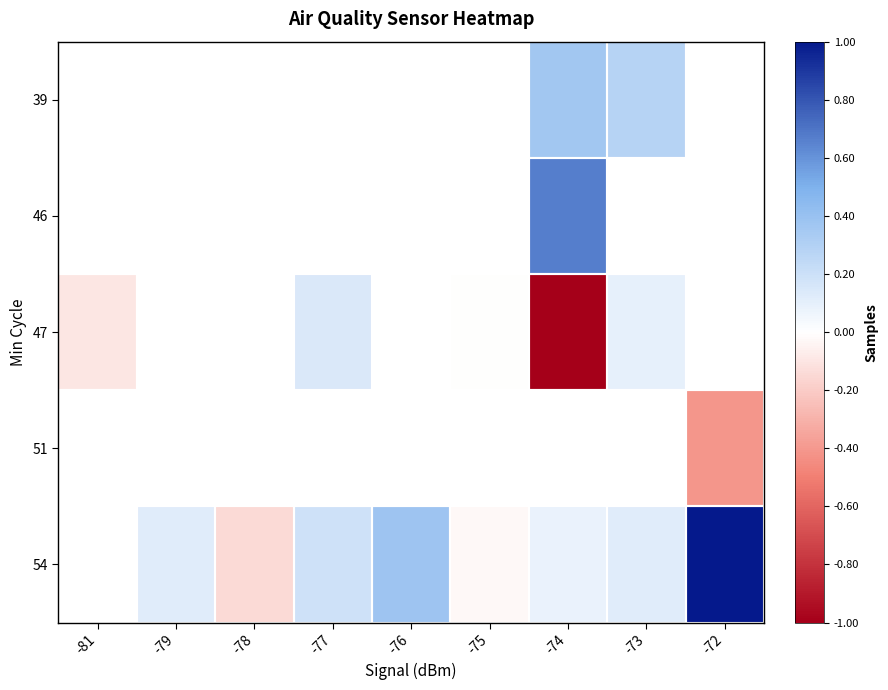

Is it true that 46 equals 0.7 at -74?

True